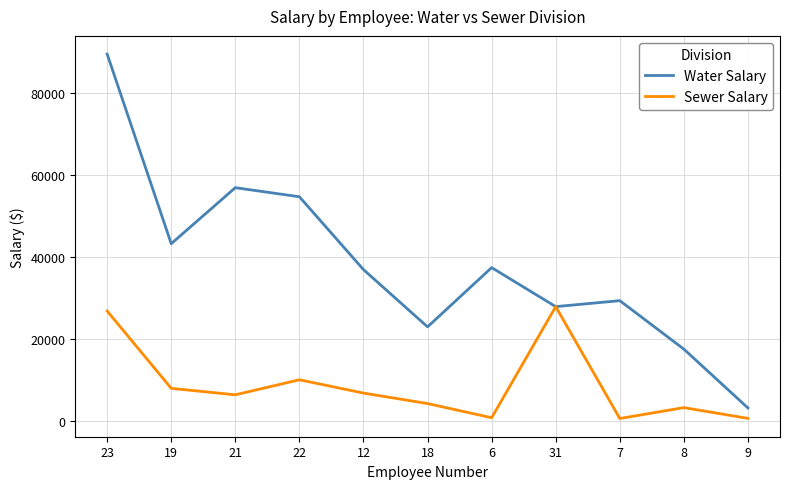

Where does the Sewer Salary series first go above 6319?

23